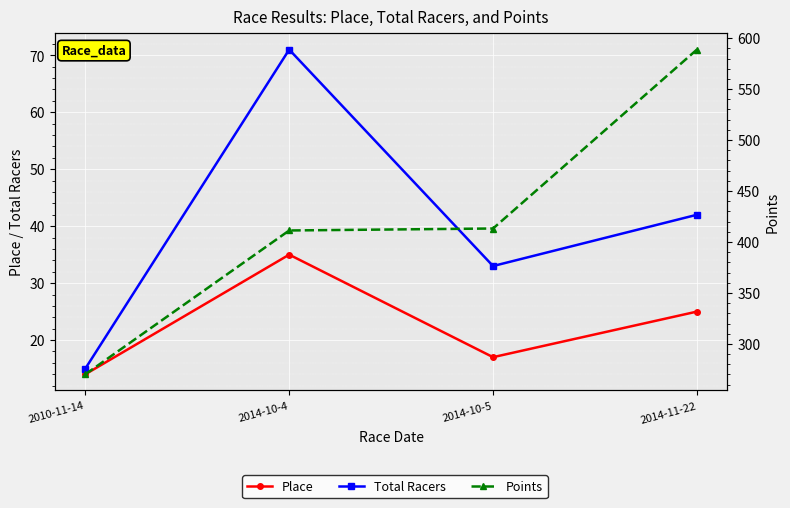

What is the difference between the maximum and minimum values in the Points series?

318.5